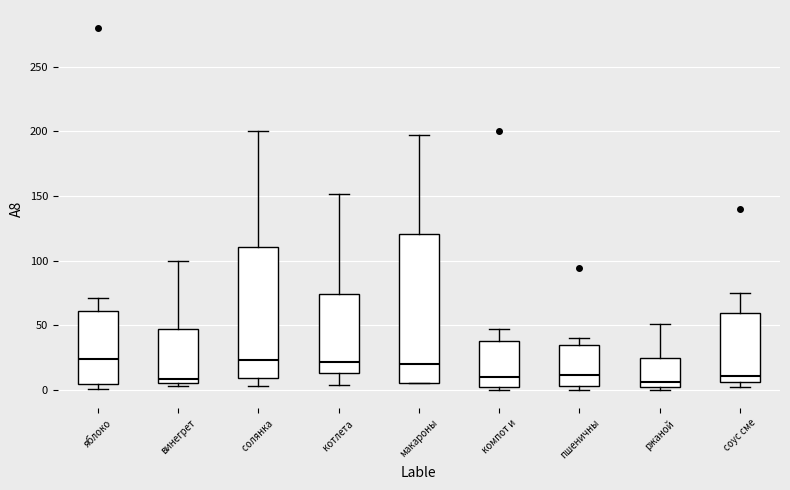

Where does the median line of the box for яблоко sit on the y-axis? The values are not printed on the chart, so give them approximately, as read against the axis.

25